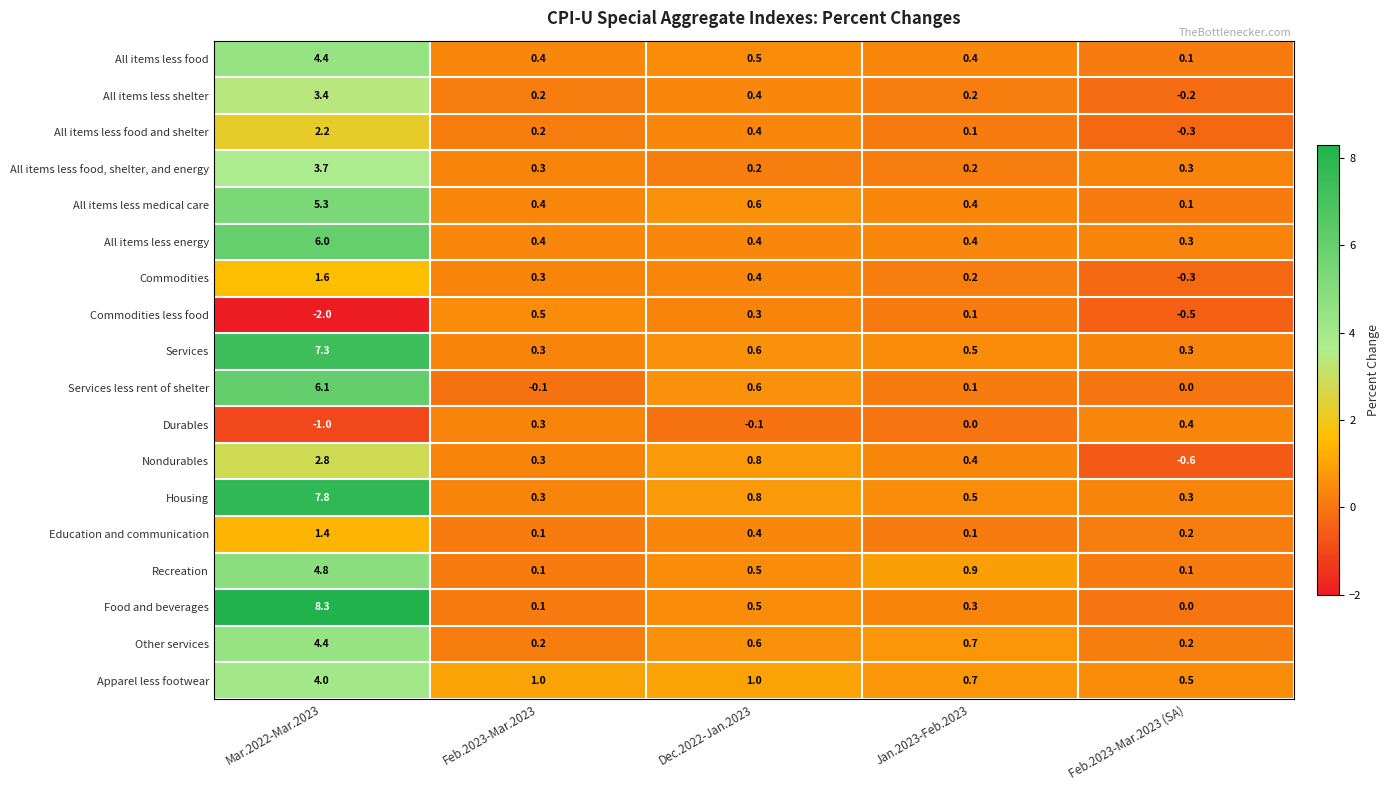

Is it true that Education and communication equals 1.4 at Mar.2022-Mar.2023?

True